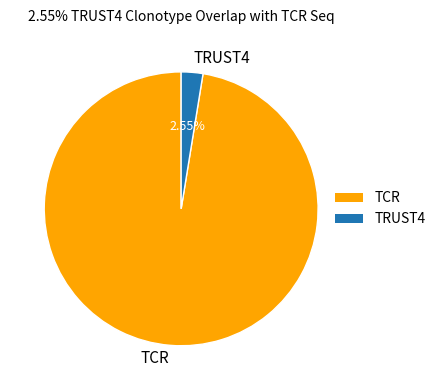

Rank the categories by value from lowest to highest.

TRUST4, TCR